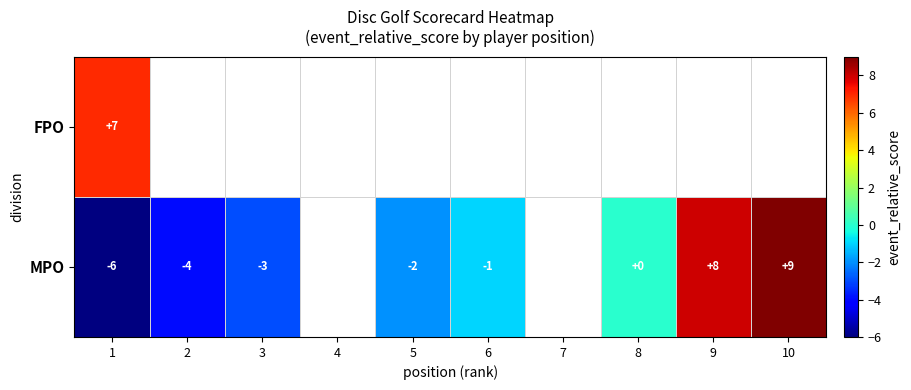

Is the value of FPO at 1 greater than the value of MPO at 3?

Yes